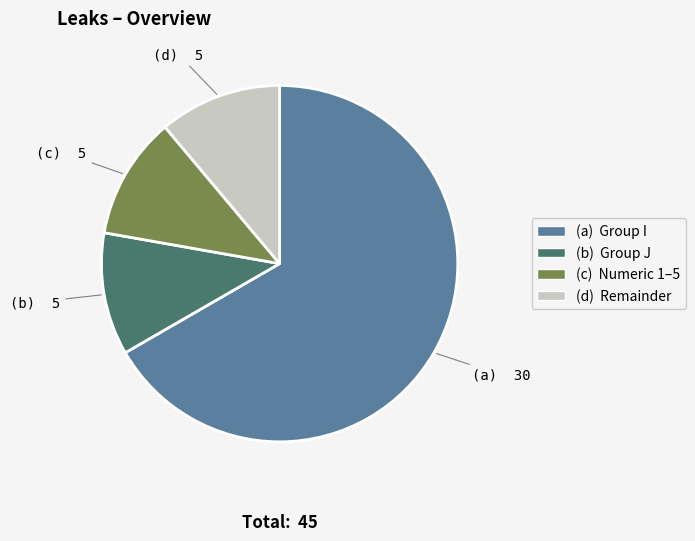

Does any single category account for the majority?

Yes